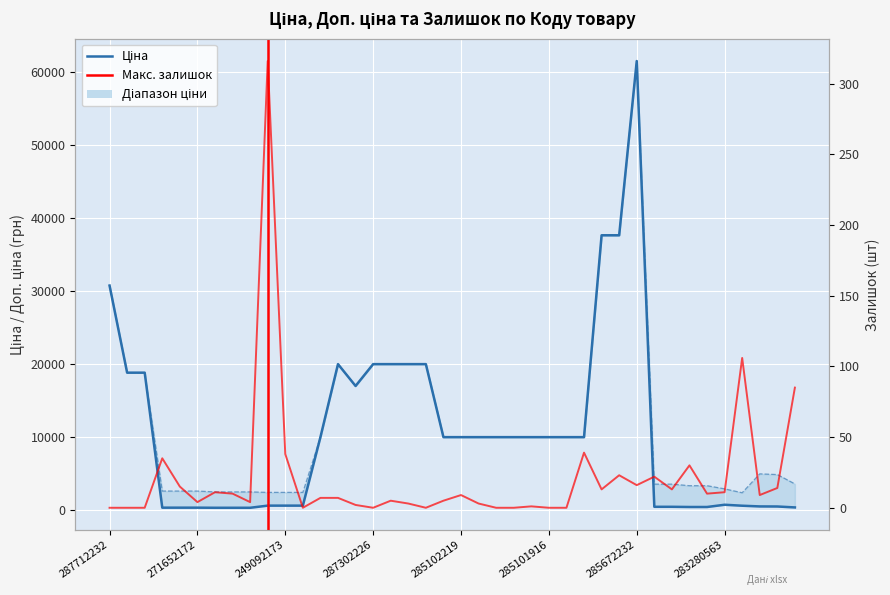

The Залишок series shows 1.0 at 285102044. True or false?

True